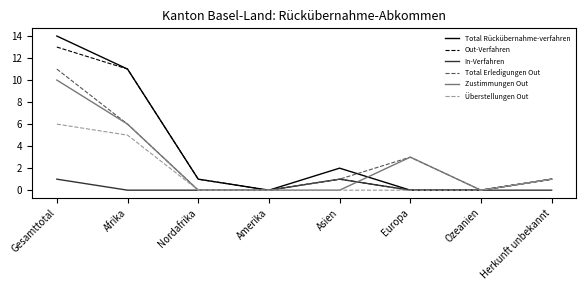

At how many categories does at least one series exceed 7?

2